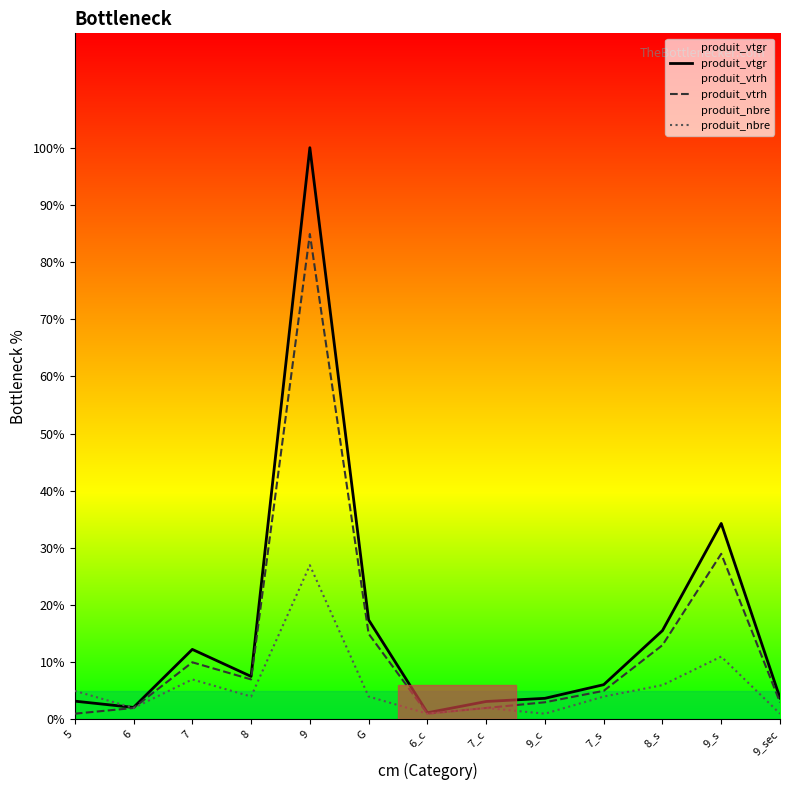

Is this an area chart (filled region under the line)?

No